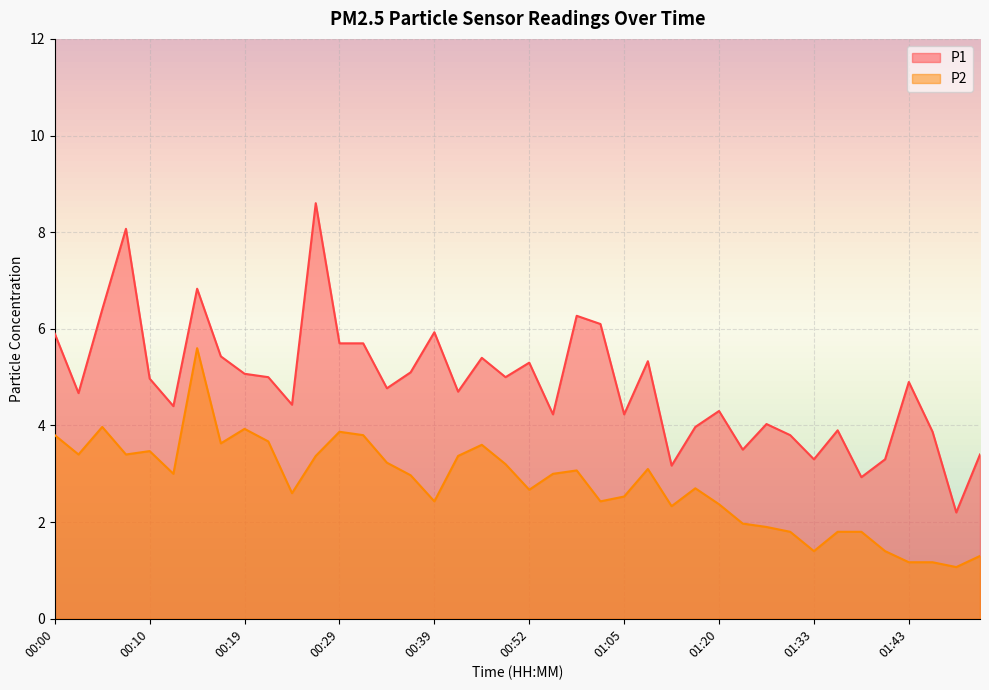

Where does the P2 series first go above 3?

00:00